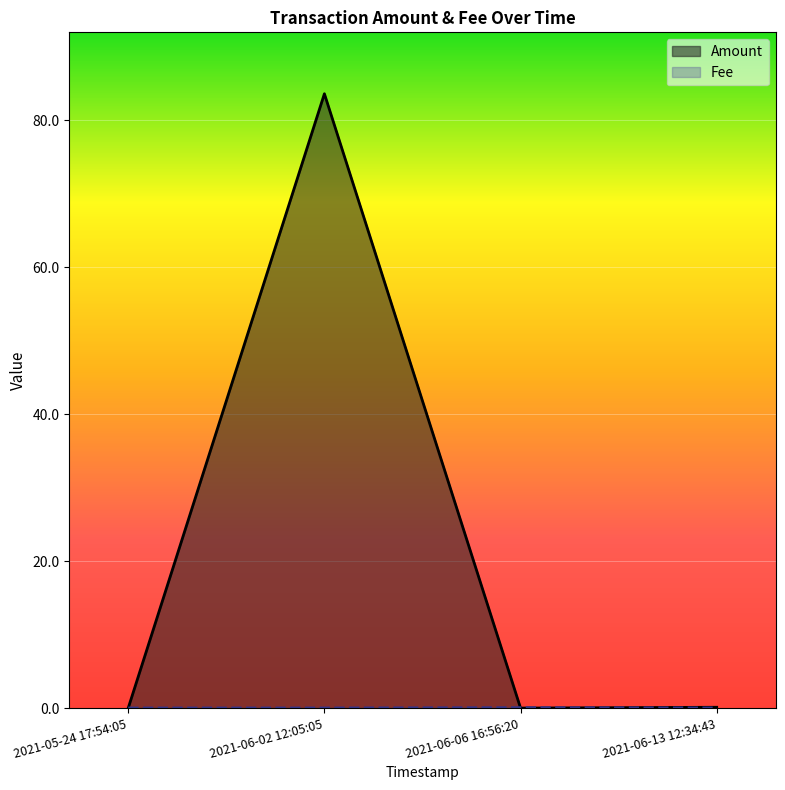

How many lines are shown in the chart?

2